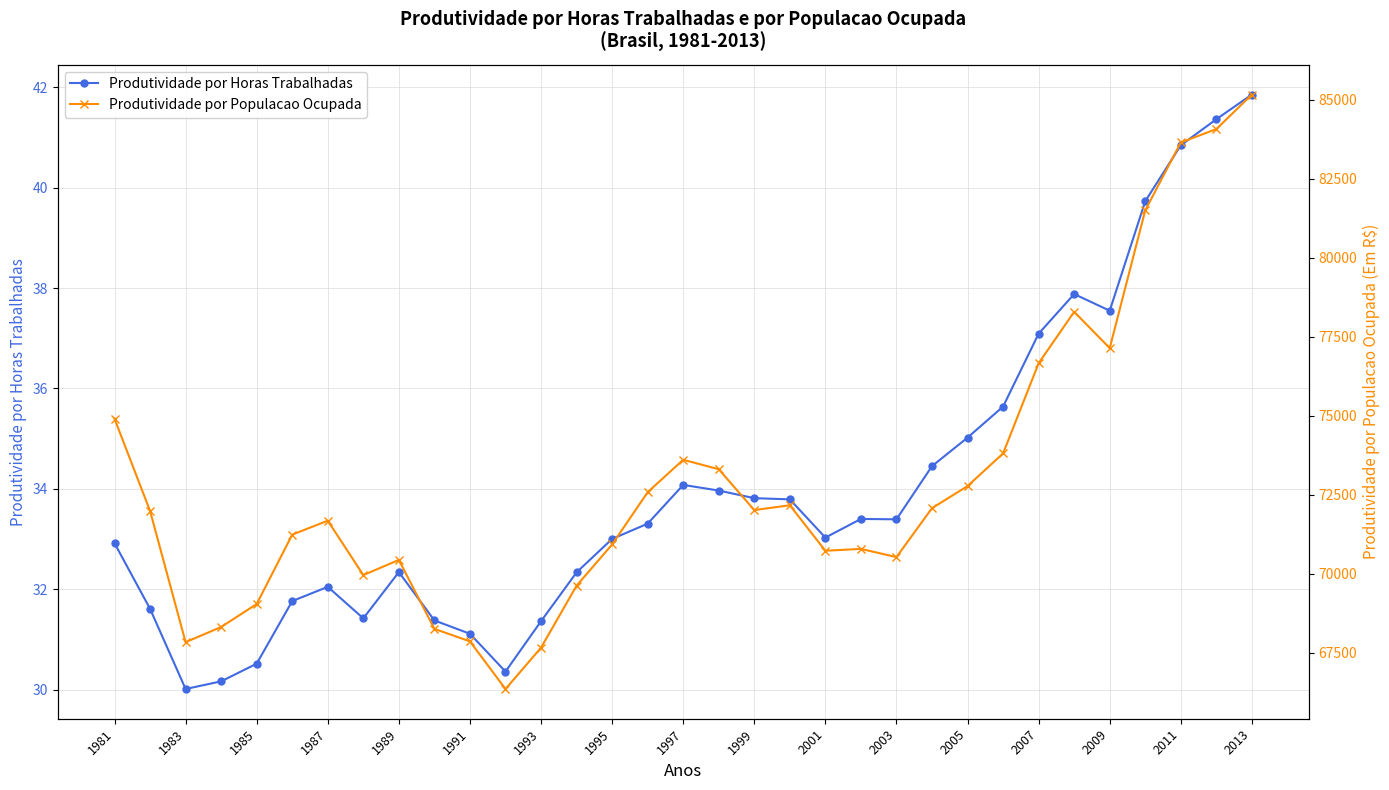

True or false: Produtividade por Horas Trabalhadas and Produtividade por Populacao Ocupada intersect in this chart.

False